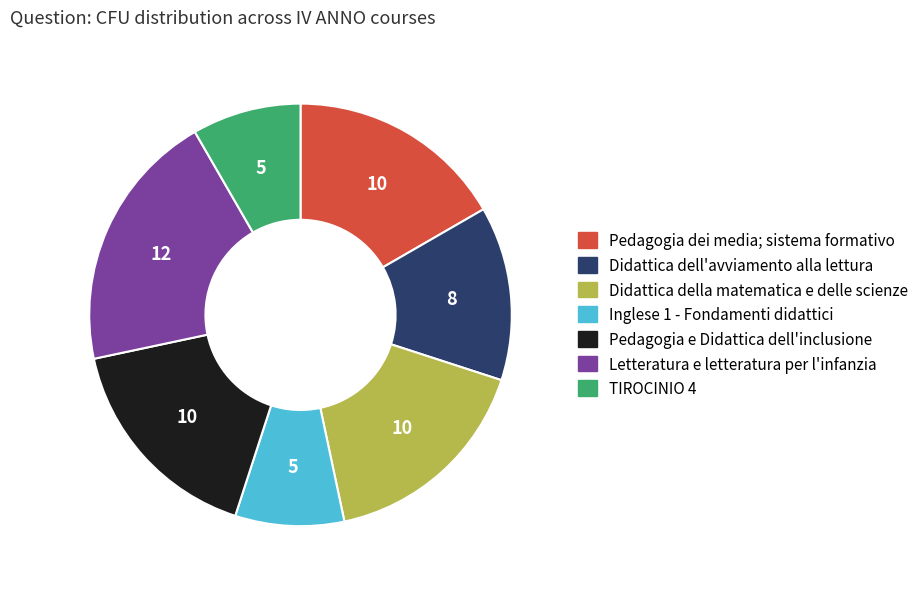

Count the number of slices in the pie.

7